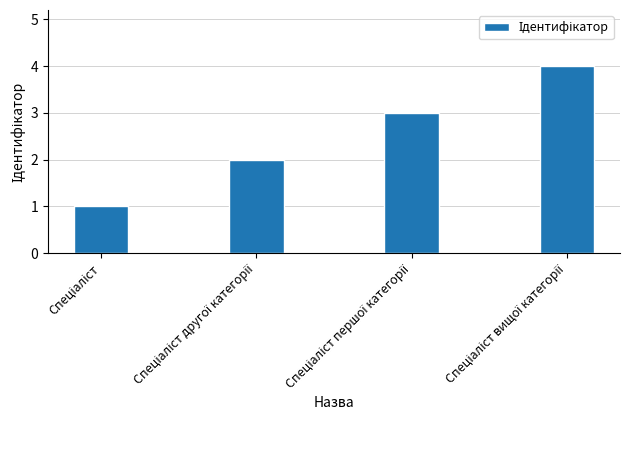

What is the sum of all values?

10